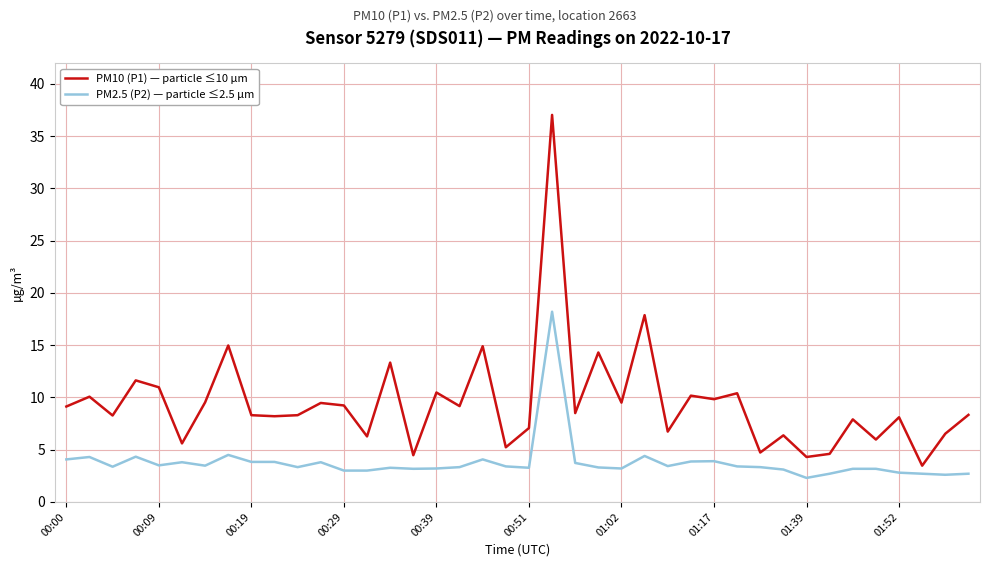

Rank the series by their maximum value, from lowest to highest.

PM2.5 (P2) — particle ≤2.5 µm, PM10 (P1) — particle ≤10 µm